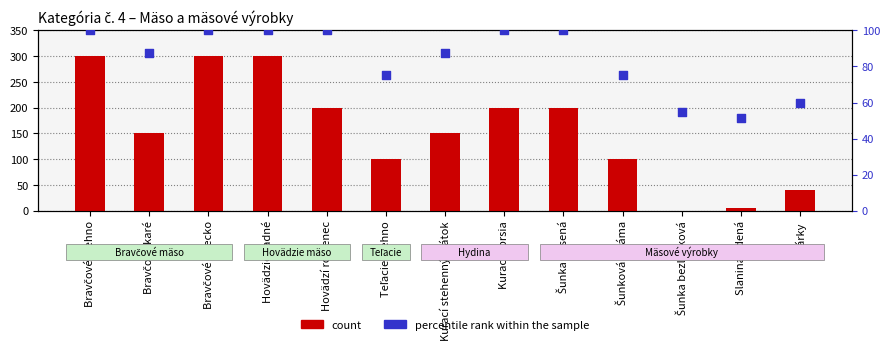

Which series has the largest total across all categories?

count